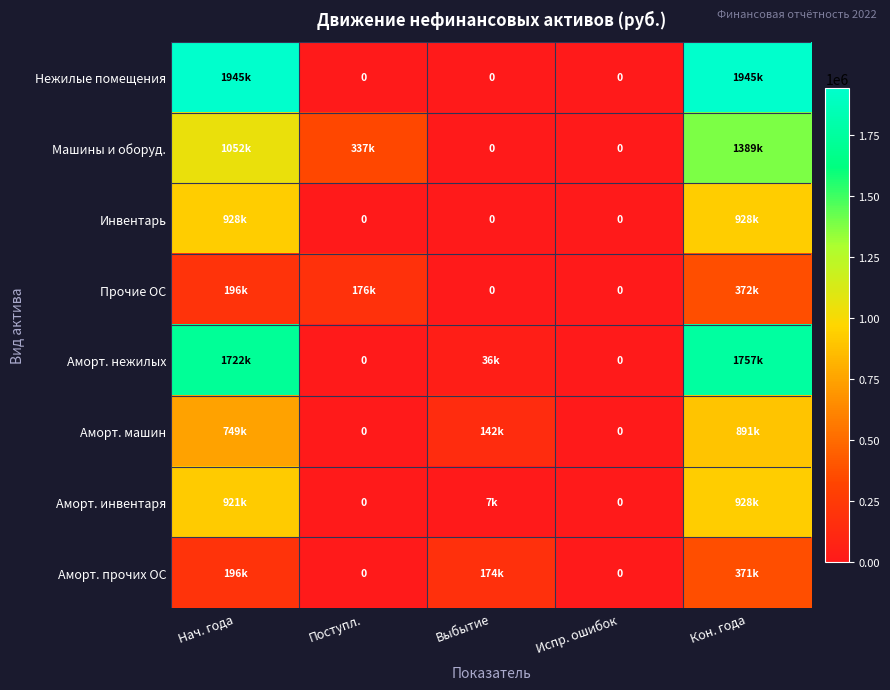

At which label is Аморт. инвентаря closest to 464004?

Выбытие